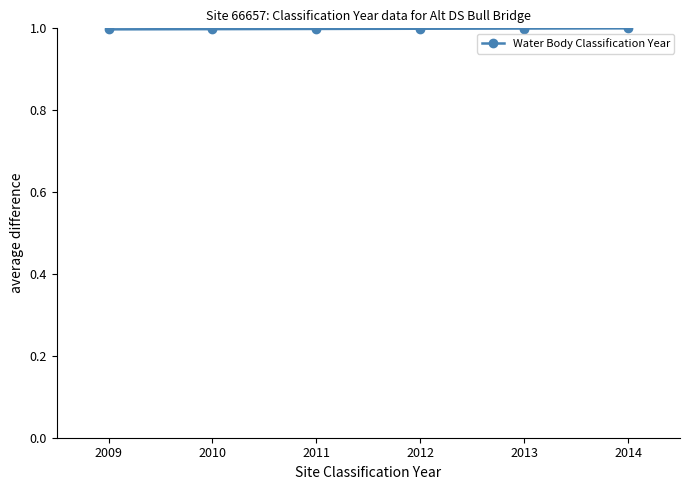

Which label corresponds to the largest value in the chart?

2013